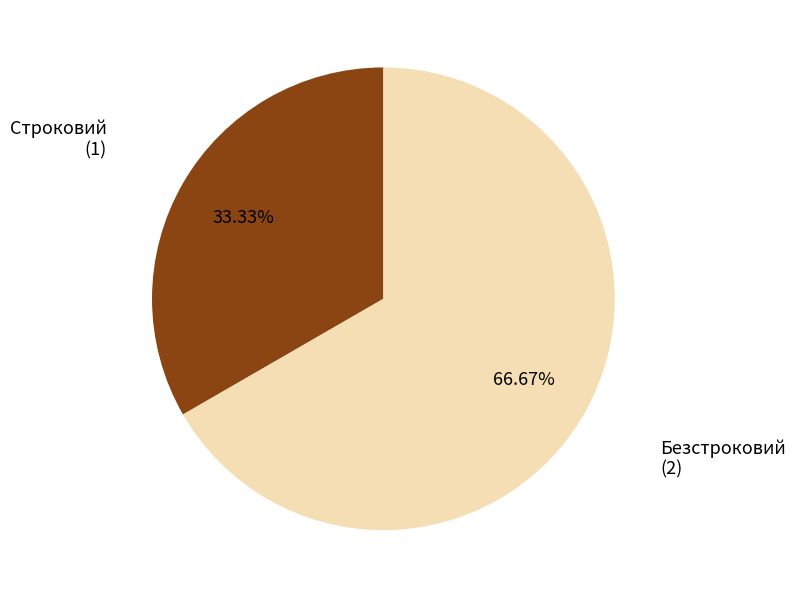

Is there any slice that represents more than half of the pie?

Yes